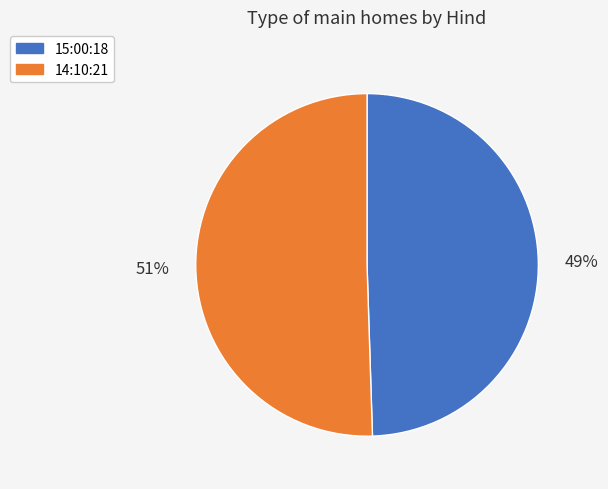

The 15:00:18 slice represents 49% of the pie. True or false?

True